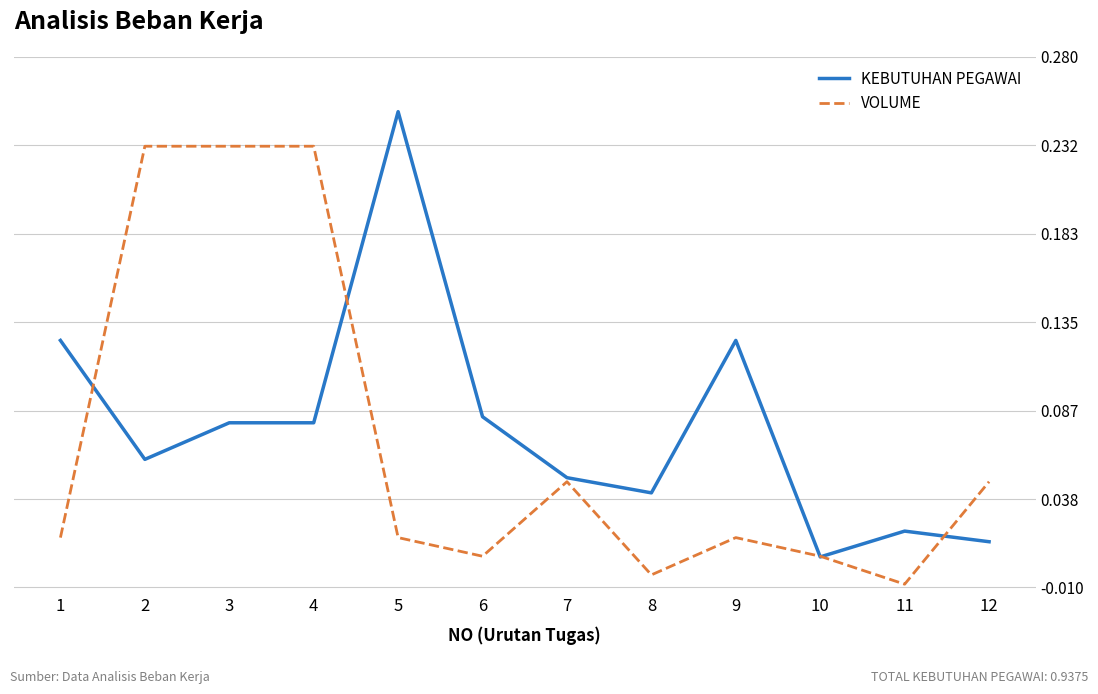

How many data points does each series have?

12